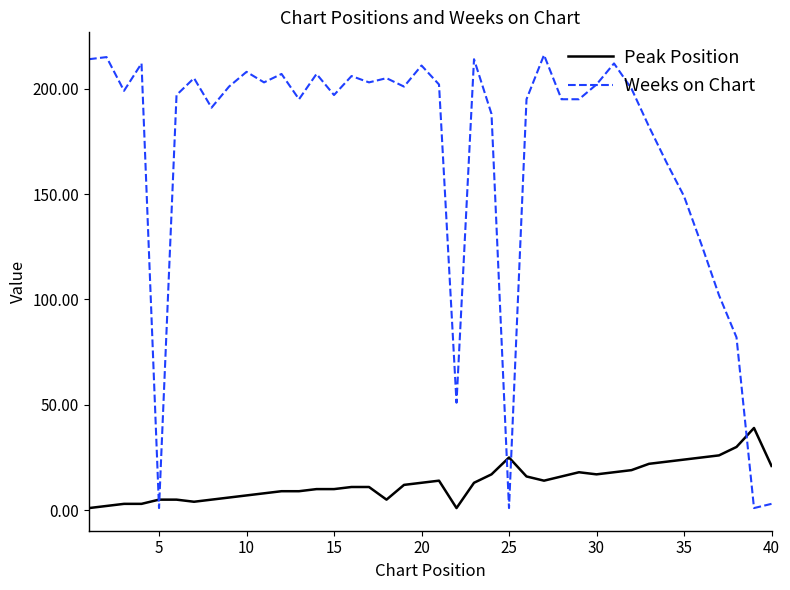

Which series has the largest range (max minus min)?

Weeks on Chart